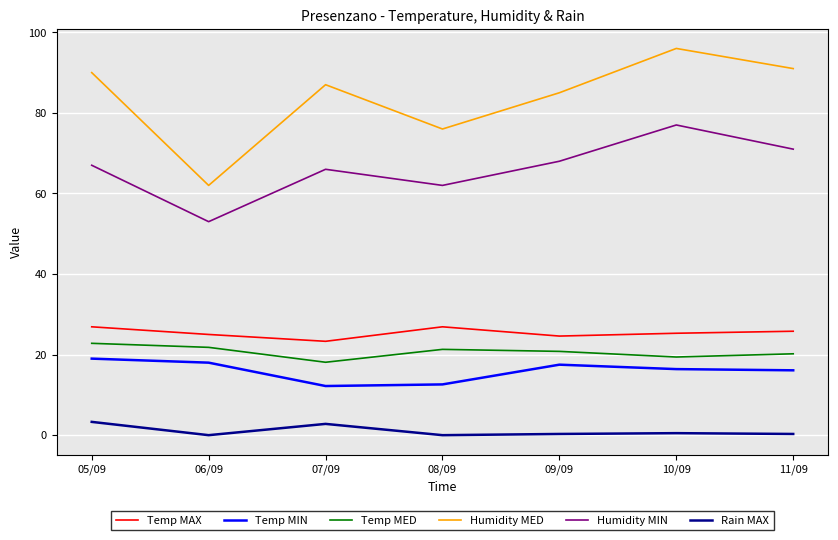

Is the value of Temp MIN at 06/09 greater than the value of Temp MAX at 05/09?

No